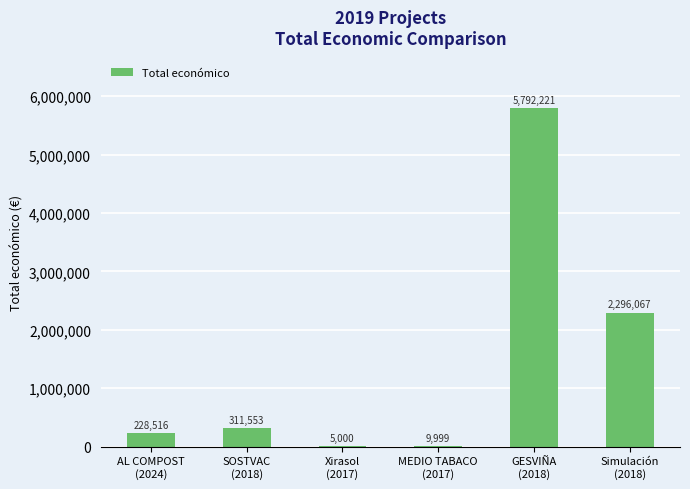

At which label is the value closest to 2898610?

Simulación
(2018)